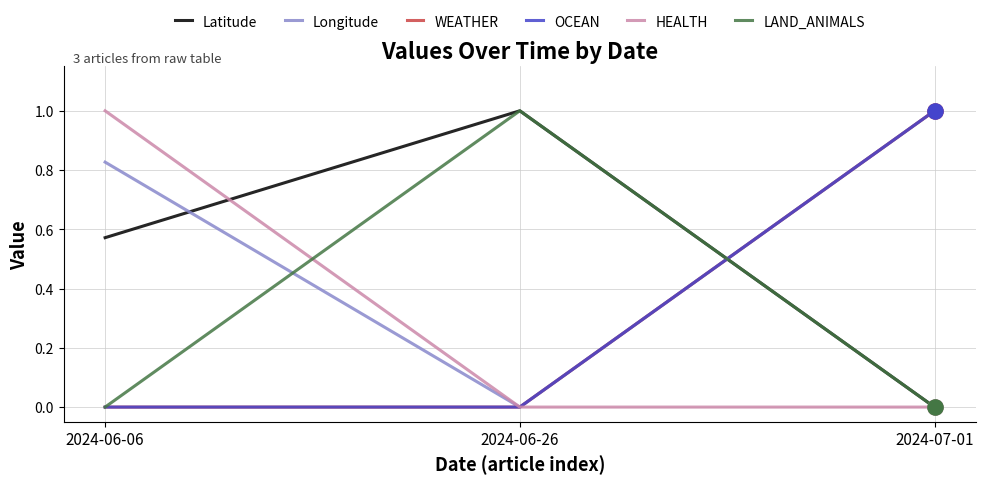

At which category is the sum across all series the highest?

2024-07-01